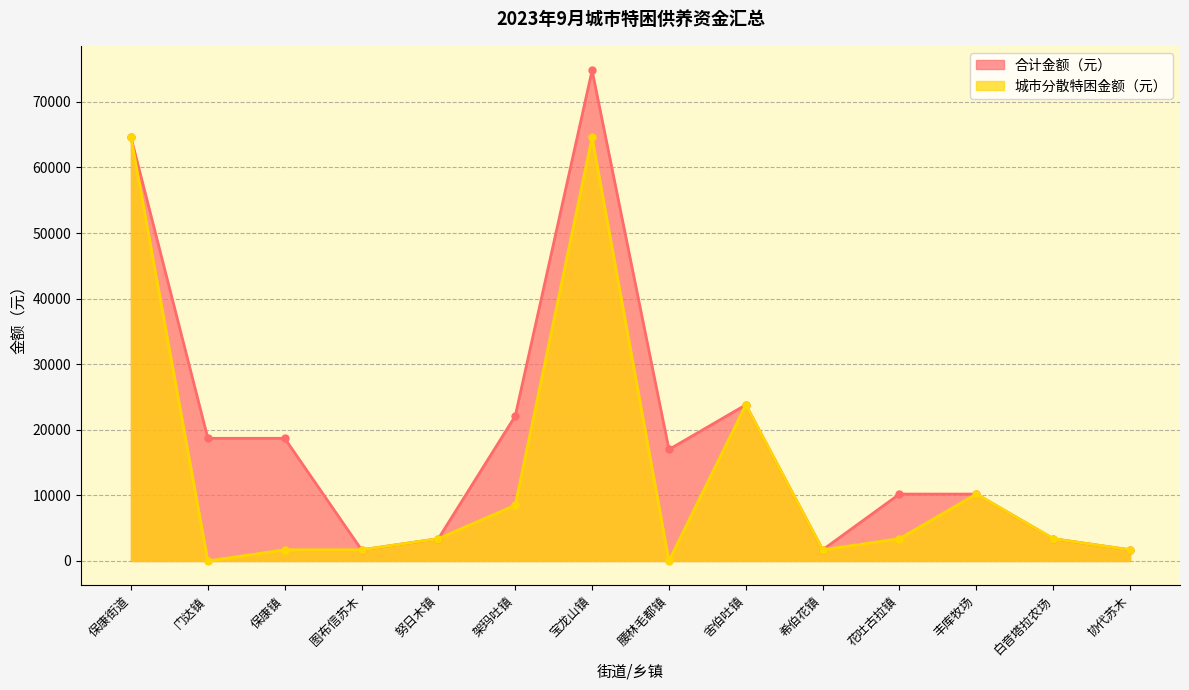

What is the label of the 1st point from the right?

协代苏木